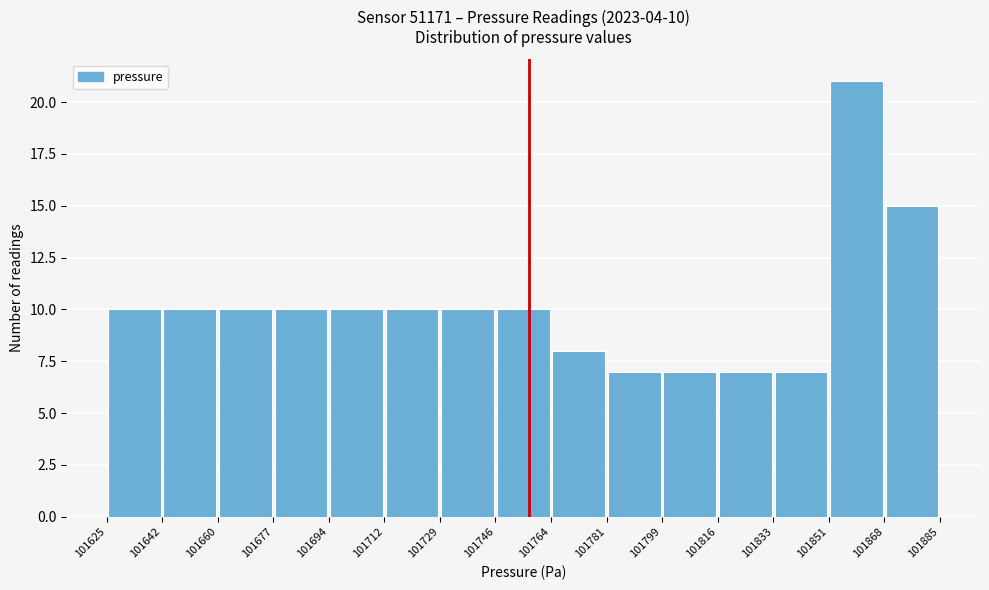

Which range on the x-axis has the tallest bar?

101851 to 101868